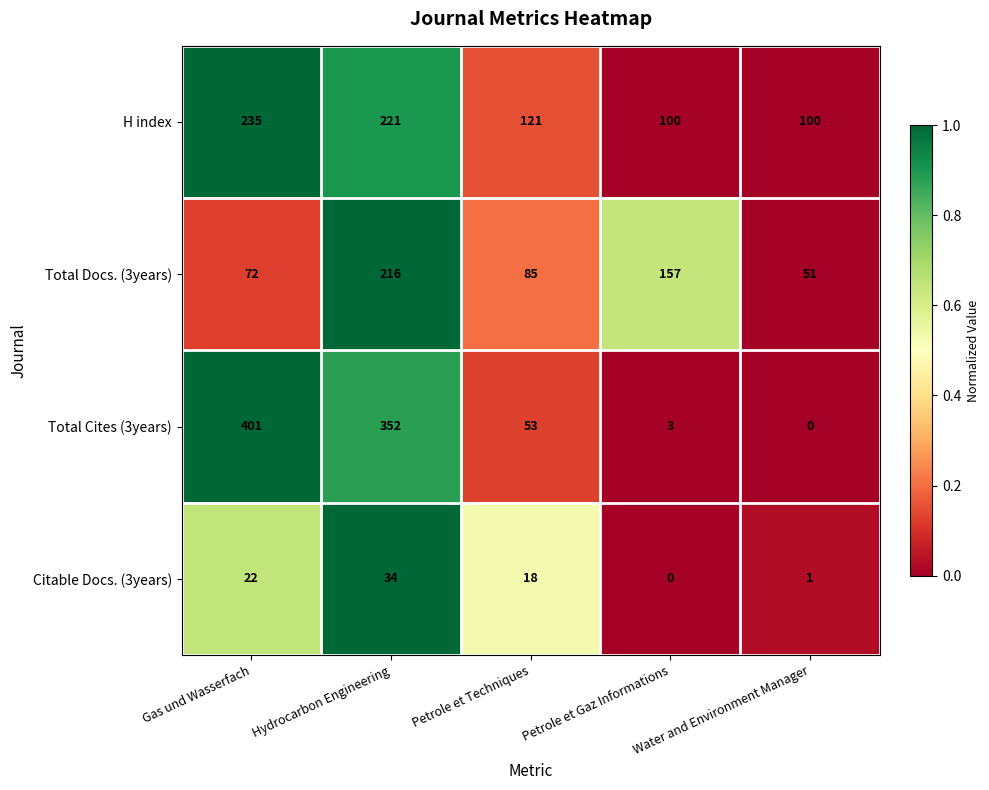

What is the difference between the H index values at Water and Environment Manager and Gas und Wasserfach?

135